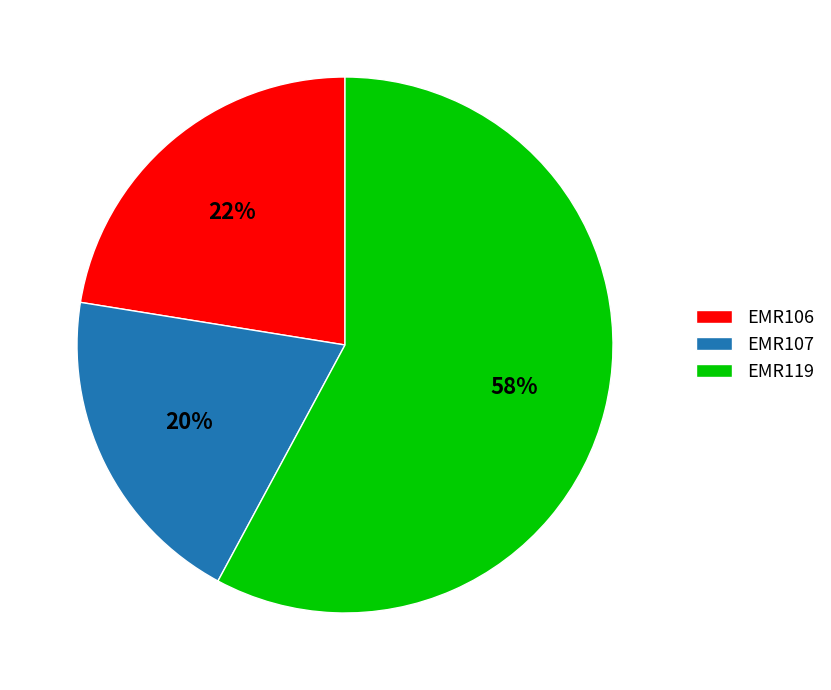

To the nearest percent, what is the combined percentage of EMR107 and EMR106?

42%